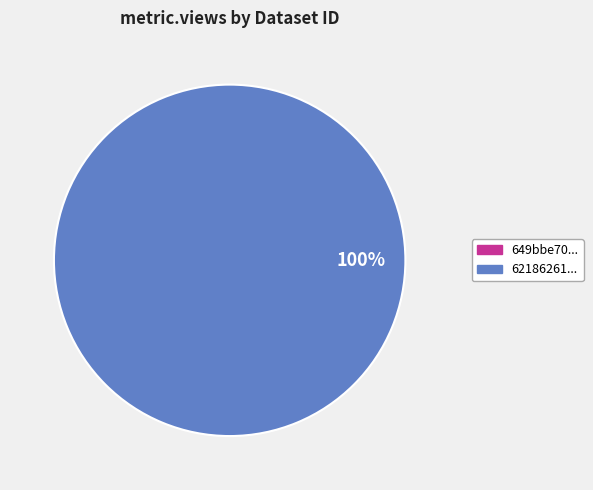

What percentage is the 62186261078190564fb5da84 slice, to the nearest percent?

100%